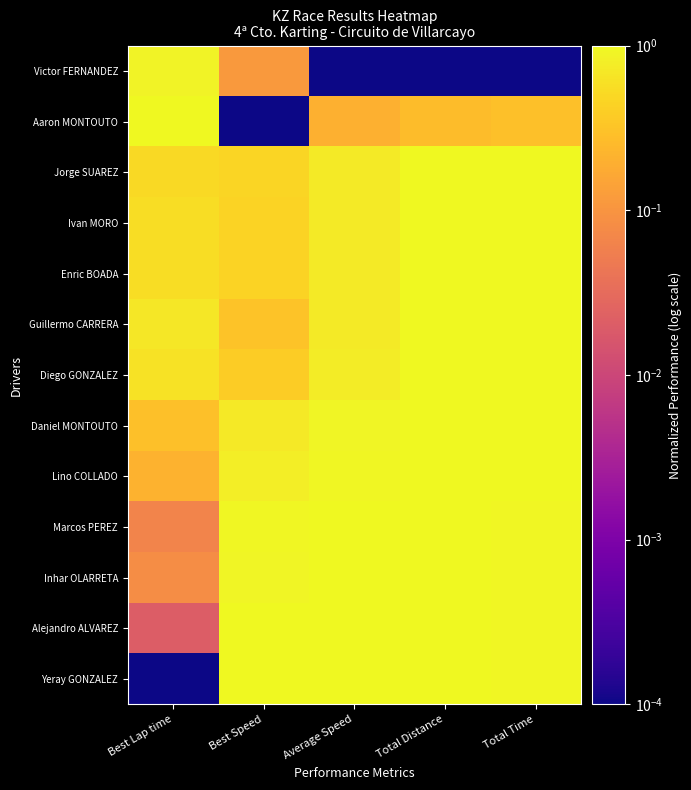

Between Average Speed and Total Time, which is larger?

Average Speed